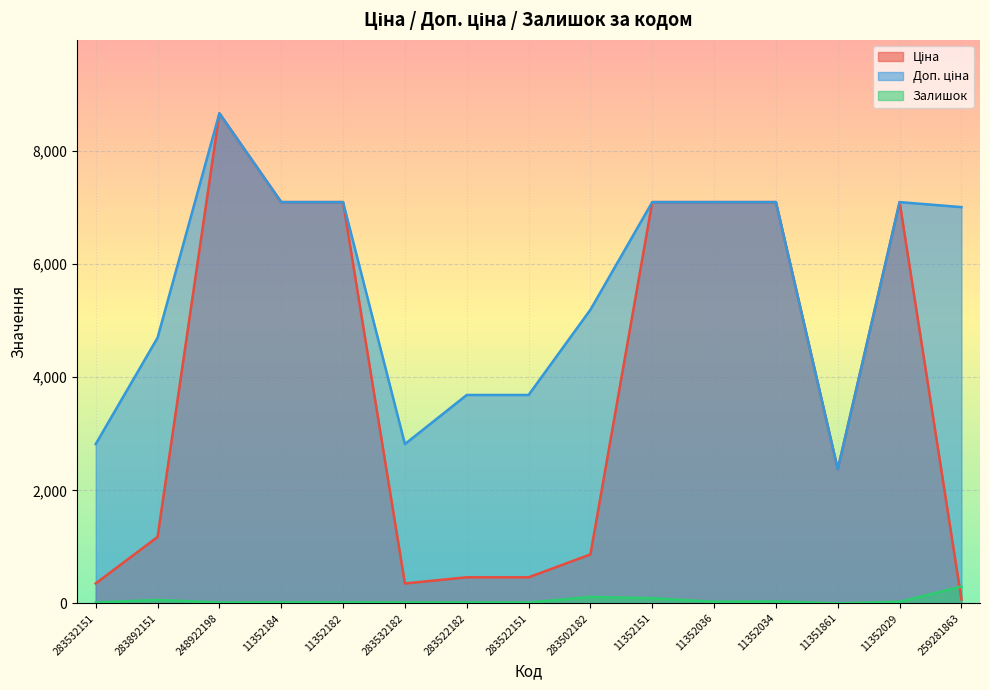

Which series has the largest range (max minus min)?

Ціна